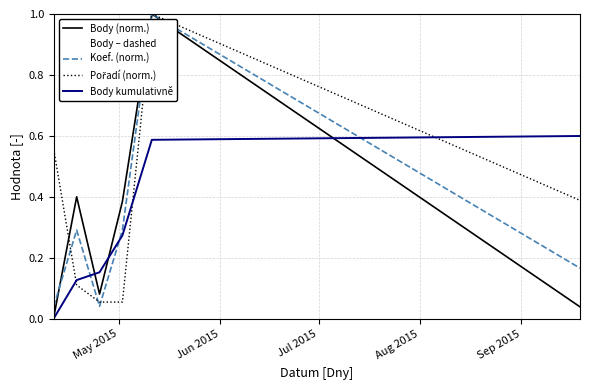

What is the label of the 2nd point from the left?

Jun 2015